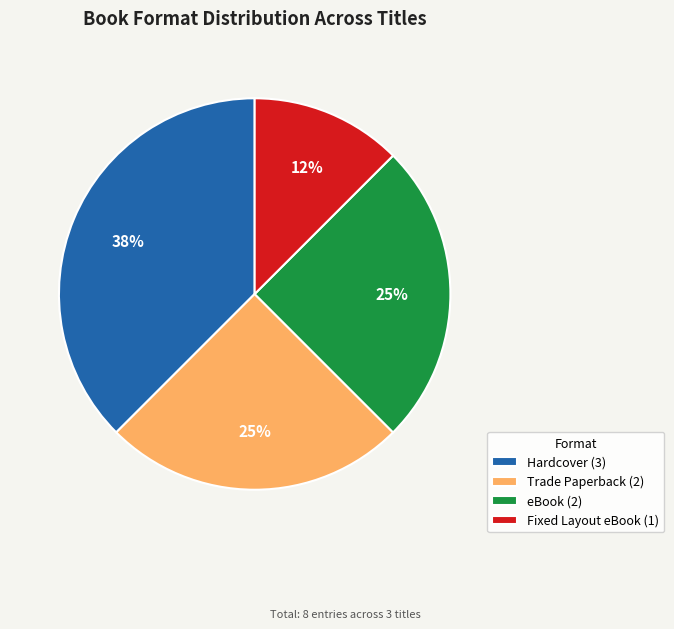

To the nearest percent, what percentage of the pie is eBook (2)?

25%